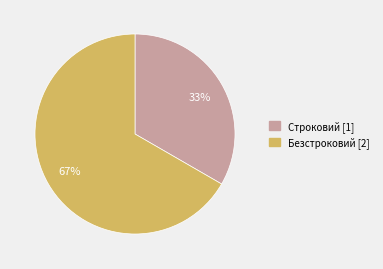

Is Безстроковий the majority of the pie?

Yes